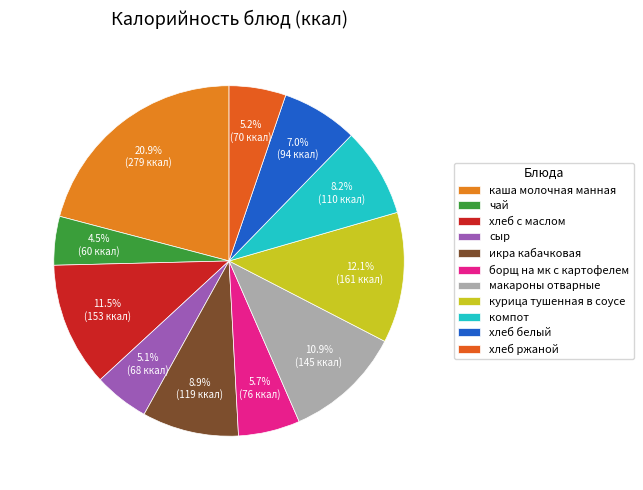

Rank the categories by value from highest to lowest.

каша молочная манная, курица тушенная в соусе, хлеб с маслом, макароны отварные, икра кабачковая, компот, хлеб белый, борщ на мк с картофелем, хлеб ржаной, сыр, чай